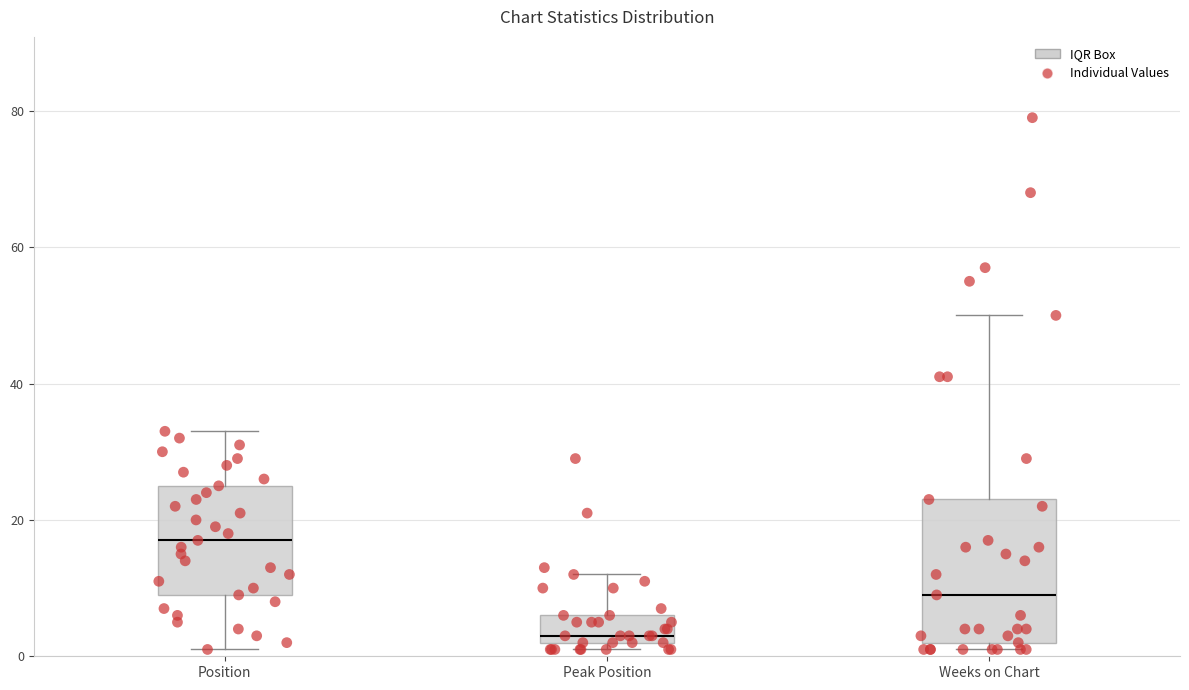

Where is the upper edge of the box for Position on the y-axis? The values are not printed on the chart, so give them approximately, as read against the axis.

26